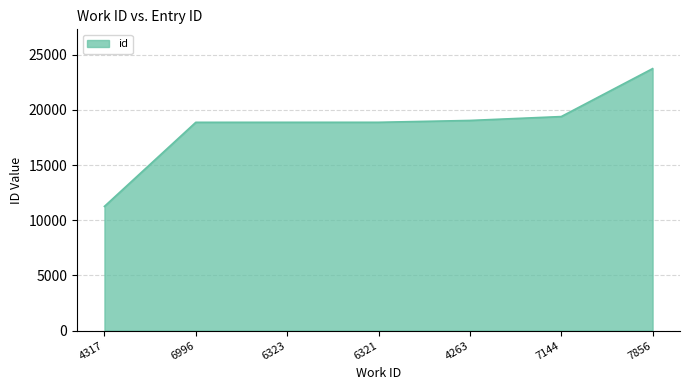

What is the smallest value displayed?

11253